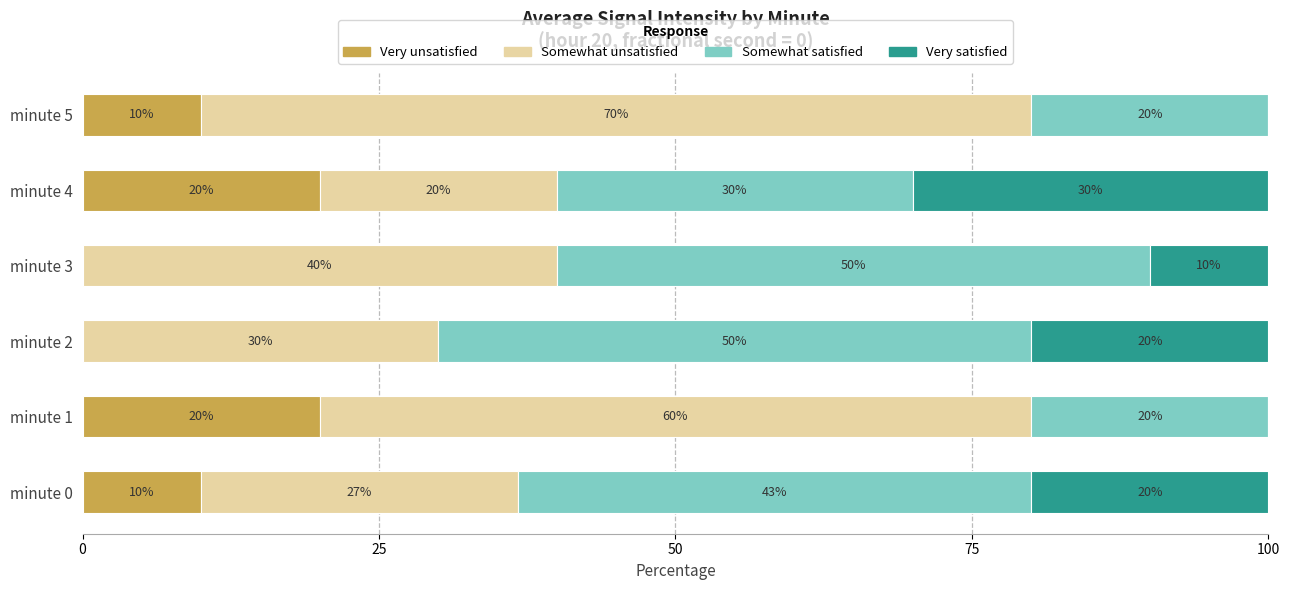

What is the highest value of the Very unsatisfied series?

20.0